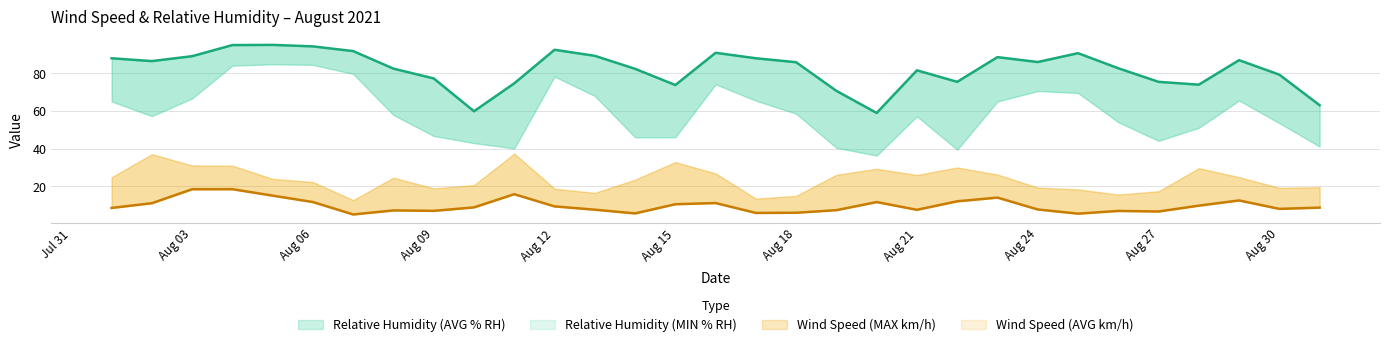

How many lines are shown in the chart?

2